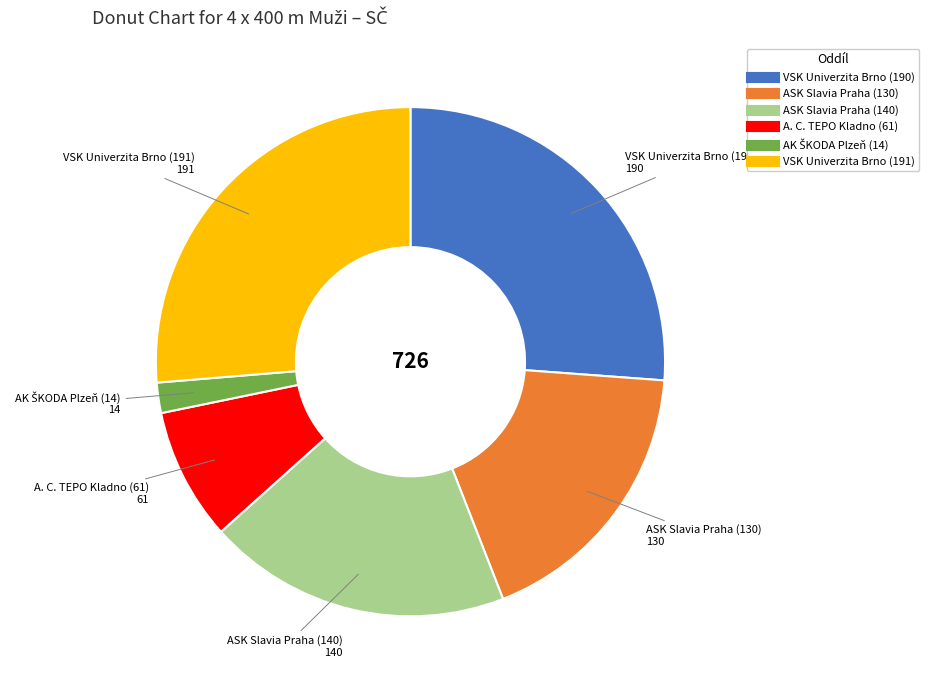

Which has a higher value, A. C. TEPO Kladno (61) or VSK Univerzita Brno (190)?

VSK Univerzita Brno (190)